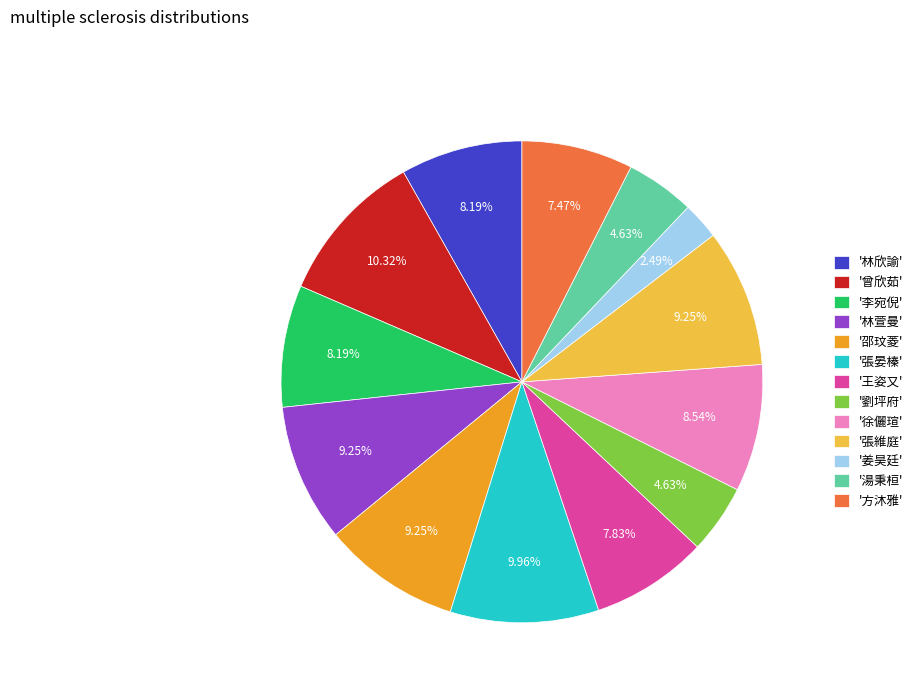

Is there any slice that represents more than half of the pie?

No